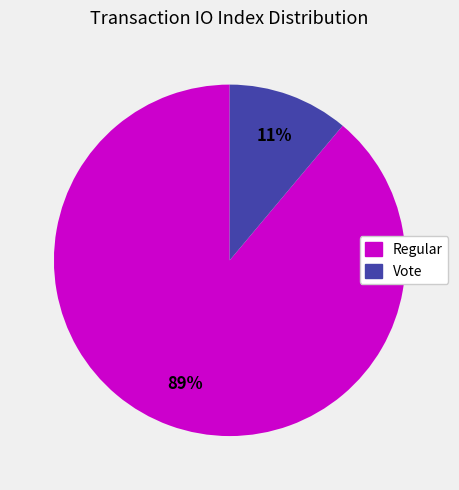

To the nearest percent, what portion does Vote represent?

11%